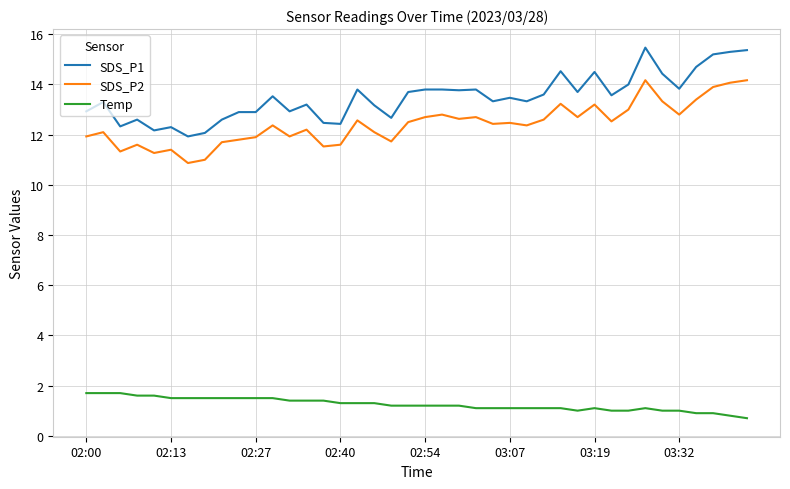

What is the difference between the second highest and minimum values in the SDS_P2 series?

3.3